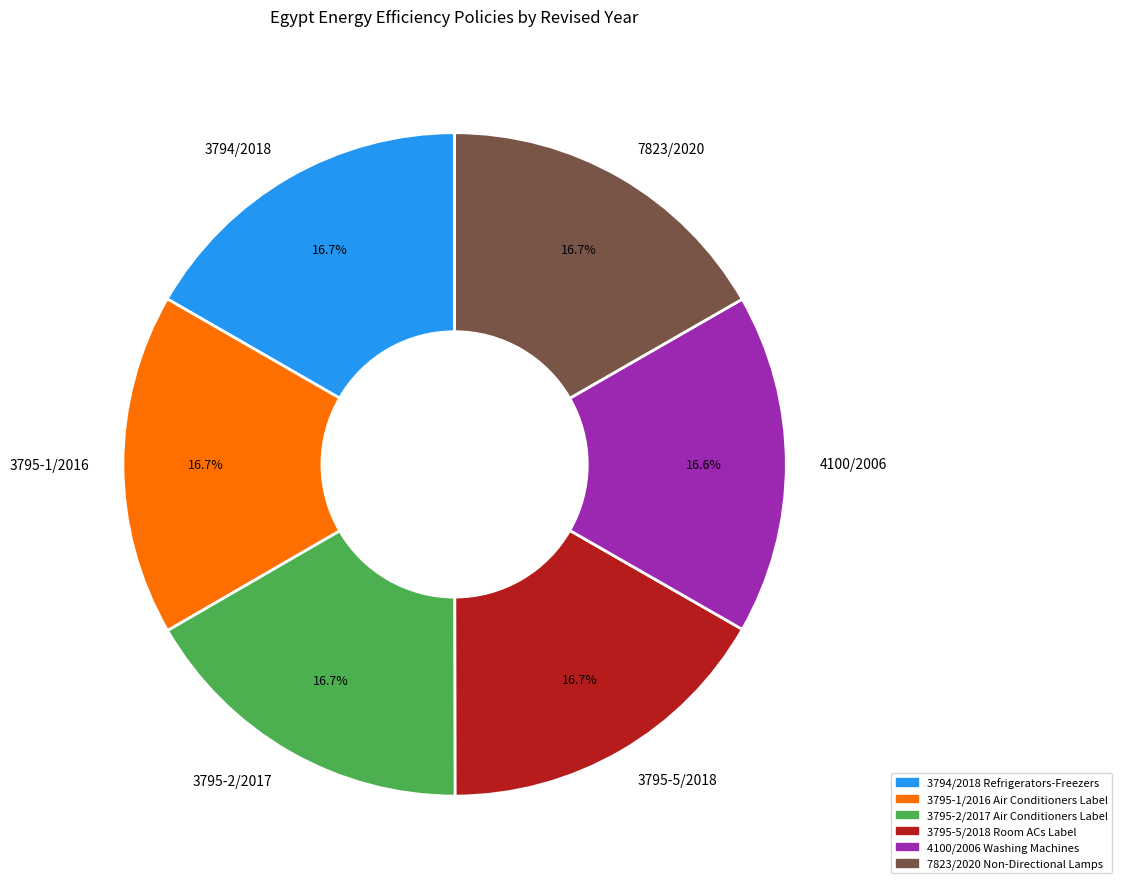

Is 3795-5/2018 the majority of the pie?

No